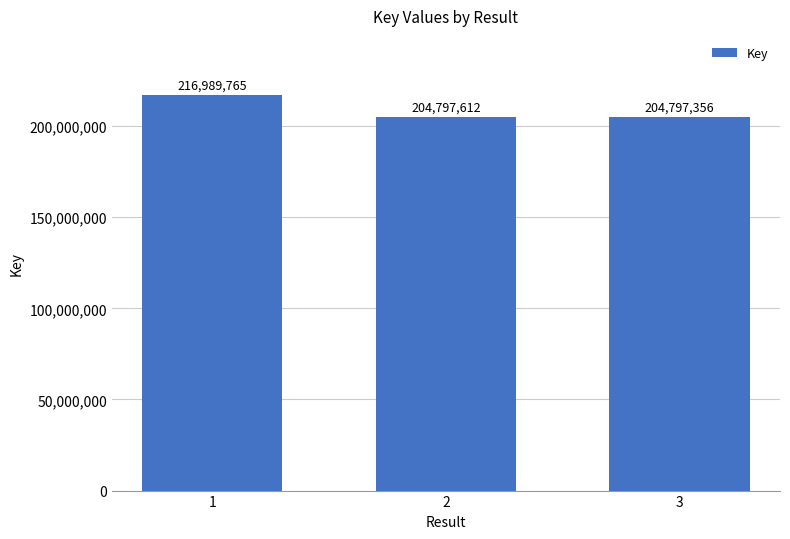

How many series are shown in this chart?

1